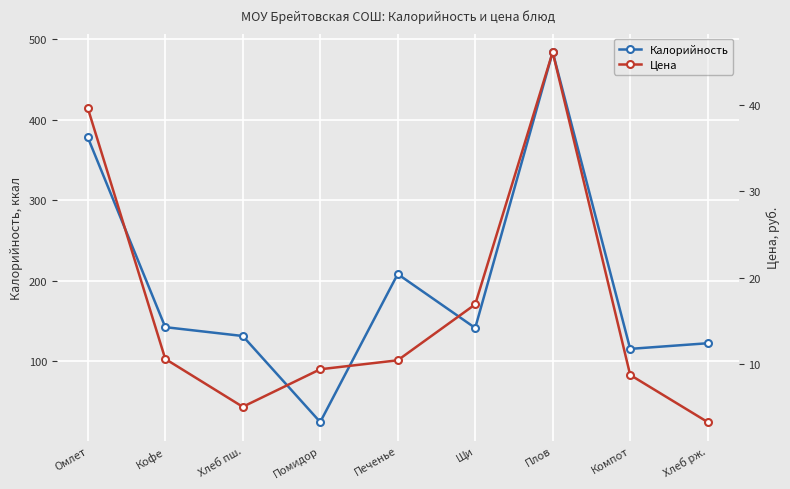

In Цена, how many points are higher than both neighbors (excluding endpoints)?

1